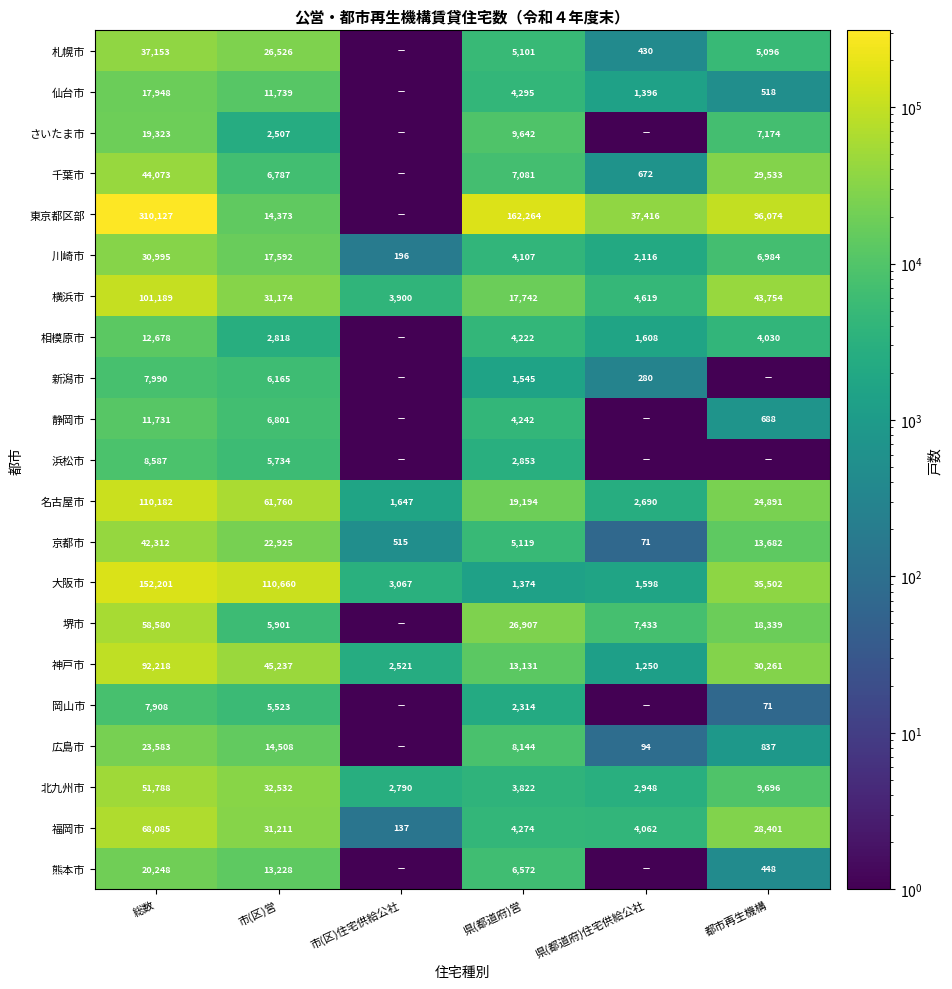

At which label does 川崎市 reach its minimum?

市(区)住宅供給公社